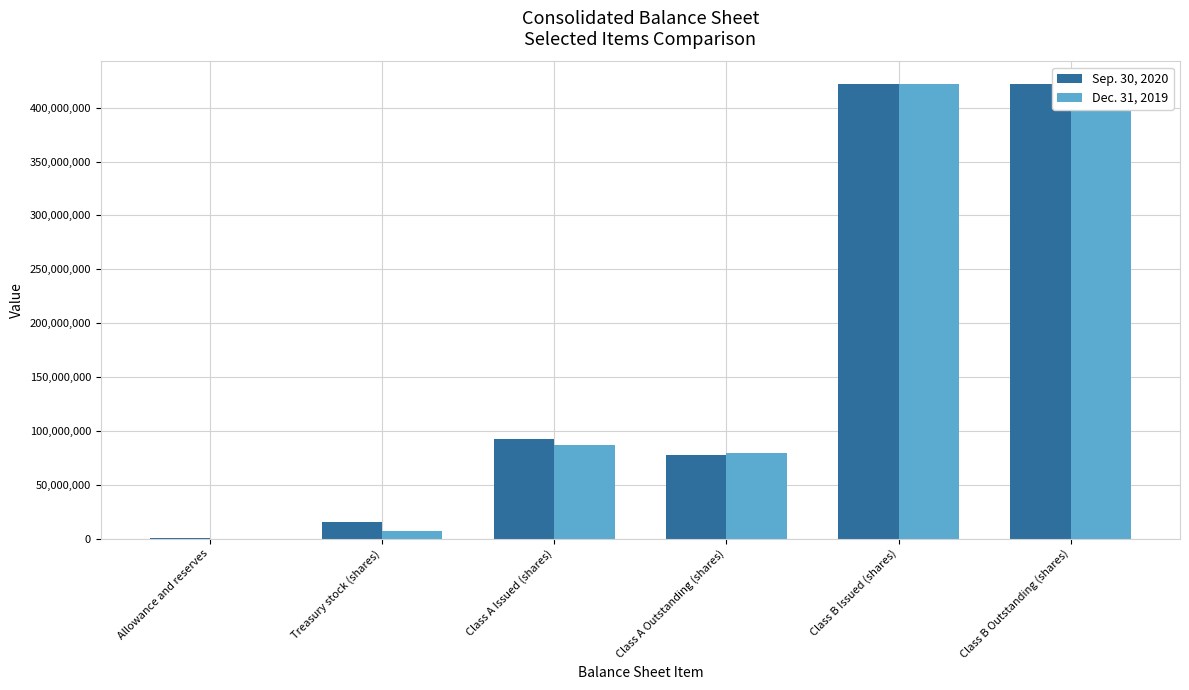

The Dec. 31, 2019 series shows 421570000 at Class B Outstanding (shares). True or false?

True